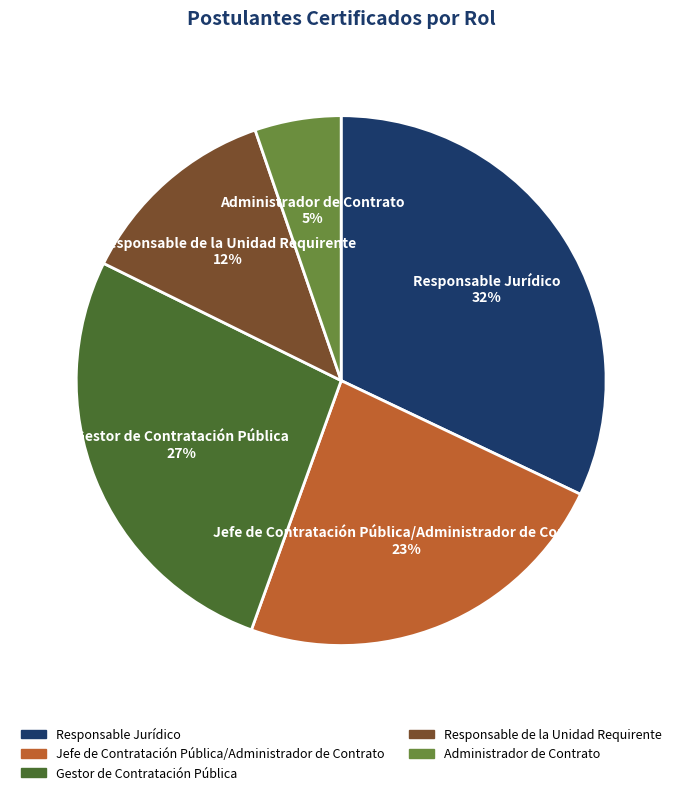

Which slice is the smallest?

Administrador de Contrato